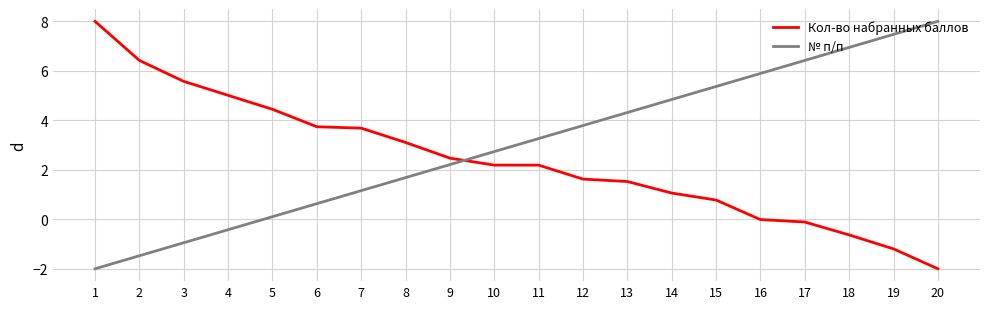

Count the number of categories in the chart.

20